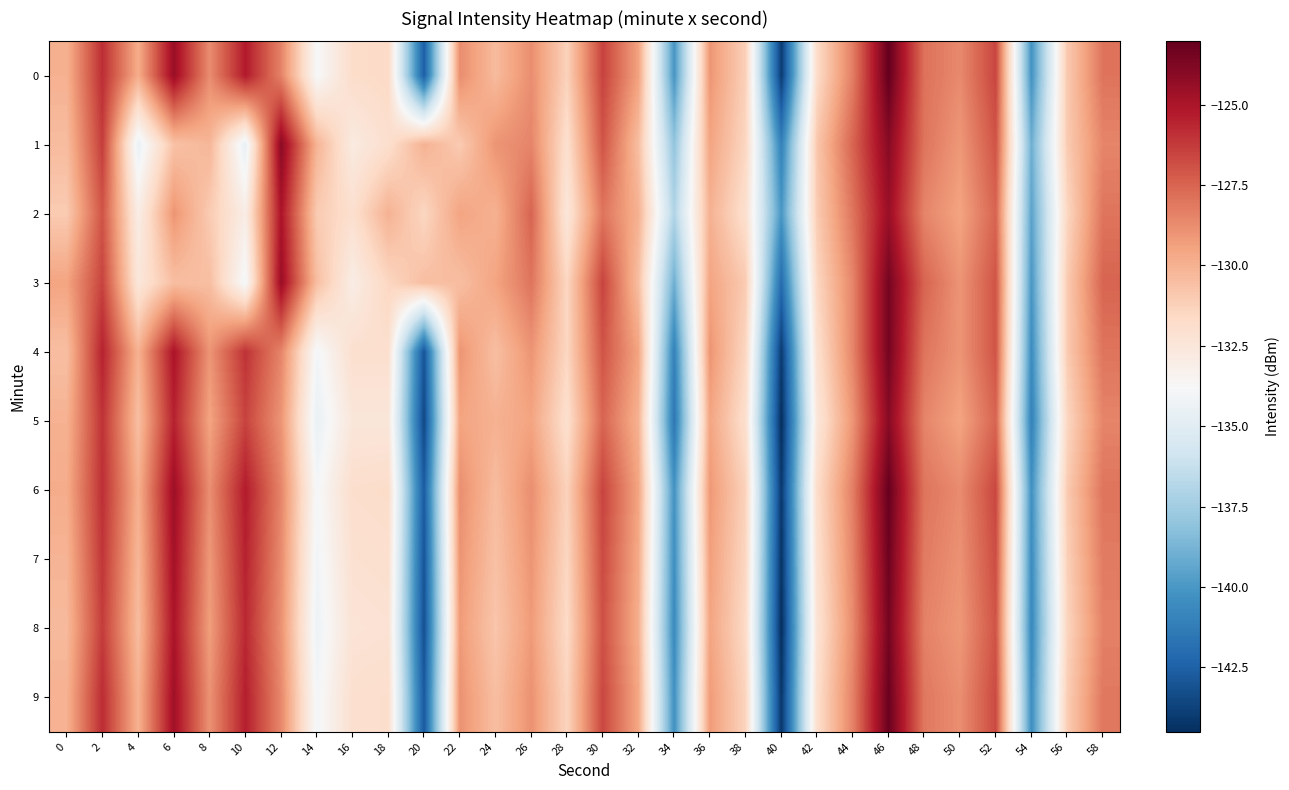

Reading left to right, extract all data points from this chart.

0: 0=-130.0	2=-125.9	4=-129.8	6=-124.5	8=-128.7	10=-125.3	12=-128.4	14=-133.9	16=-131.8	18=-131.7	20=-142.6	22=-128.8	24=-130.4	26=-128.8	28=-131.3	30=-126.5	32=-129.4	34=-140.1	36=-129.0	38=-131.2	40=-144.0	42=-131.7	44=-128.3	46=-123.0	48=-127.9	50=-128.7	52=-126.6	54=-140.2	56=-130.9	58=-128.0
1: 0=-130.4	2=-126.3	4=-134.5	6=-130.7	8=-130.2	10=-134.6	12=-124.1	14=-130.1	16=-132.8	18=-132.0	20=-130.0	22=-131.0	24=-129.0	26=-128.5	28=-132.0	30=-127.0	32=-130.5	34=-138.0	36=-129.5	38=-131.5	40=-141.0	42=-130.8	44=-127.5	46=-124.0	48=-128.0	50=-129.1	52=-127.0	54=-139.0	56=-131.0	58=-128.5
2: 0=-131.0	2=-127.0	4=-133.0	6=-129.0	8=-131.0	10=-133.0	12=-125.0	14=-131.0	16=-132.0	18=-130.0	20=-131.5	22=-129.5	24=-130.0	26=-127.5	28=-132.5	30=-128.0	32=-130.0	34=-137.0	36=-130.0	38=-132.0	40=-140.0	42=-131.0	44=-128.0	46=-124.5	48=-128.5	50=-129.5	52=-127.5	54=-139.5	56=-131.5	58=-128.0
3: 0=-129.5	2=-126.5	4=-132.5	6=-130.5	8=-130.5	10=-134.0	12=-124.5	14=-130.5	16=-133.0	18=-131.5	20=-130.5	22=-130.5	24=-129.5	26=-128.0	28=-131.5	30=-126.5	32=-130.5	34=-139.0	36=-129.5	38=-131.0	40=-142.0	42=-131.5	44=-128.5	46=-123.5	48=-127.5	50=-129.0	52=-127.0	54=-140.0	56=-131.0	58=-127.5
4: 0=-130.5	2=-125.5	4=-130.0	6=-125.0	8=-129.0	10=-126.0	12=-128.5	14=-134.0	16=-132.0	18=-132.0	20=-143.0	22=-129.0	24=-130.5	26=-129.0	28=-131.5	30=-127.0	32=-129.5	34=-141.0	36=-129.0	38=-131.5	40=-144.0	42=-132.0	44=-128.5	46=-123.5	48=-128.0	50=-129.0	52=-127.0	54=-140.5	56=-131.0	58=-128.0
5: 0=-130.0	2=-126.0	4=-130.5	6=-125.5	8=-129.5	10=-126.5	12=-129.0	14=-134.5	16=-132.5	18=-132.5	20=-143.5	22=-129.5	24=-130.0	26=-129.5	28=-132.0	30=-127.5	32=-130.0	34=-141.5	36=-129.5	38=-132.0	40=-144.5	42=-132.5	44=-129.0	46=-124.0	48=-128.5	50=-129.5	52=-127.5	54=-141.0	56=-131.5	58=-128.5
6: 0=-129.8	2=-125.9	4=-129.9	6=-124.6	8=-128.8	10=-125.3	12=-128.5	14=-133.9	16=-131.9	18=-131.8	20=-142.7	22=-128.8	24=-130.4	26=-128.8	28=-131.3	30=-126.5	32=-129.5	34=-140.2	36=-129.1	38=-131.3	40=-144.1	42=-131.8	44=-128.3	46=-123.1	48=-128.0	50=-128.7	52=-126.6	54=-140.3	56=-131.0	58=-128.0
7: 0=-130.1	2=-126.1	4=-130.2	6=-124.8	8=-129.1	10=-125.5	12=-128.7	14=-134.1	16=-132.1	18=-132.0	20=-143.0	22=-129.0	24=-130.6	26=-129.0	28=-131.5	30=-126.7	32=-129.7	34=-140.4	36=-129.3	38=-131.5	40=-144.3	42=-132.0	44=-128.5	46=-123.3	48=-128.2	50=-128.9	52=-126.8	54=-140.5	56=-131.2	58=-128.2
8: 0=-130.3	2=-126.3	4=-130.4	6=-125.0	8=-129.3	10=-125.7	12=-128.9	14=-134.3	16=-132.3	18=-132.2	20=-143.2	22=-129.2	24=-130.8	26=-129.2	28=-131.7	30=-126.9	32=-129.9	34=-140.6	36=-129.5	38=-131.7	40=-144.5	42=-132.2	44=-128.7	46=-123.5	48=-128.4	50=-129.1	52=-127.0	54=-140.7	56=-131.4	58=-128.4
9: 0=-130.0	2=-125.8	4=-130.0	6=-124.7	8=-128.9	10=-125.4	12=-128.6	14=-134.0	16=-132.0	18=-131.9	20=-142.8	22=-128.9	24=-130.5	26=-128.9	28=-131.4	30=-126.6	32=-129.6	34=-140.3	36=-129.2	38=-131.4	40=-144.2	42=-131.9	44=-128.4	46=-123.2	48=-128.1	50=-128.8	52=-126.7	54=-140.4	56=-131.1	58=-128.1